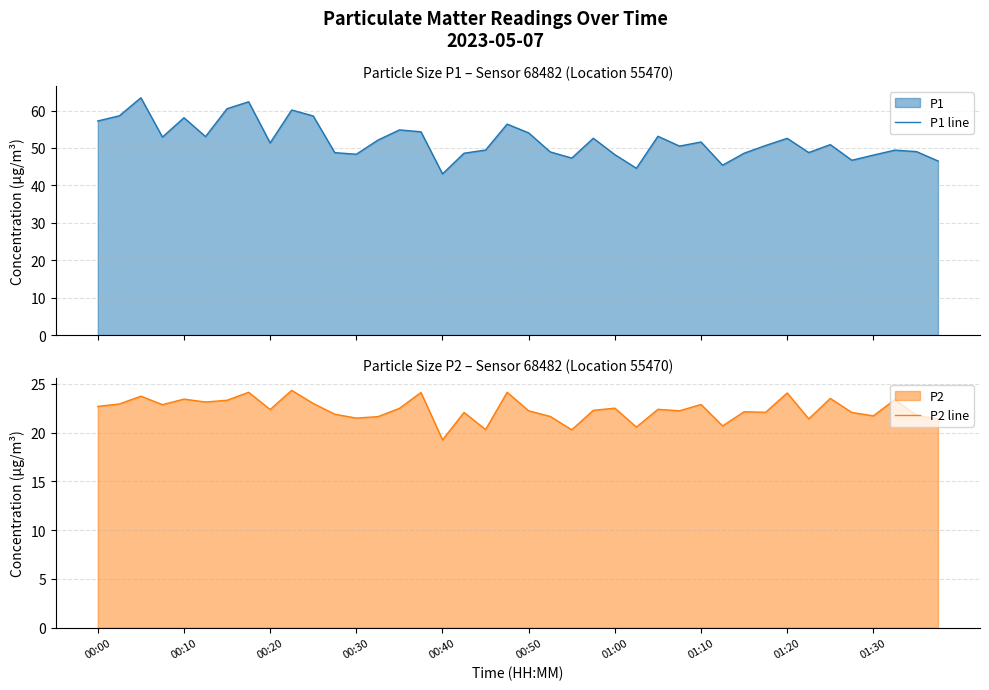

The value of P2 line at 34 is 13.0. True or false?

False